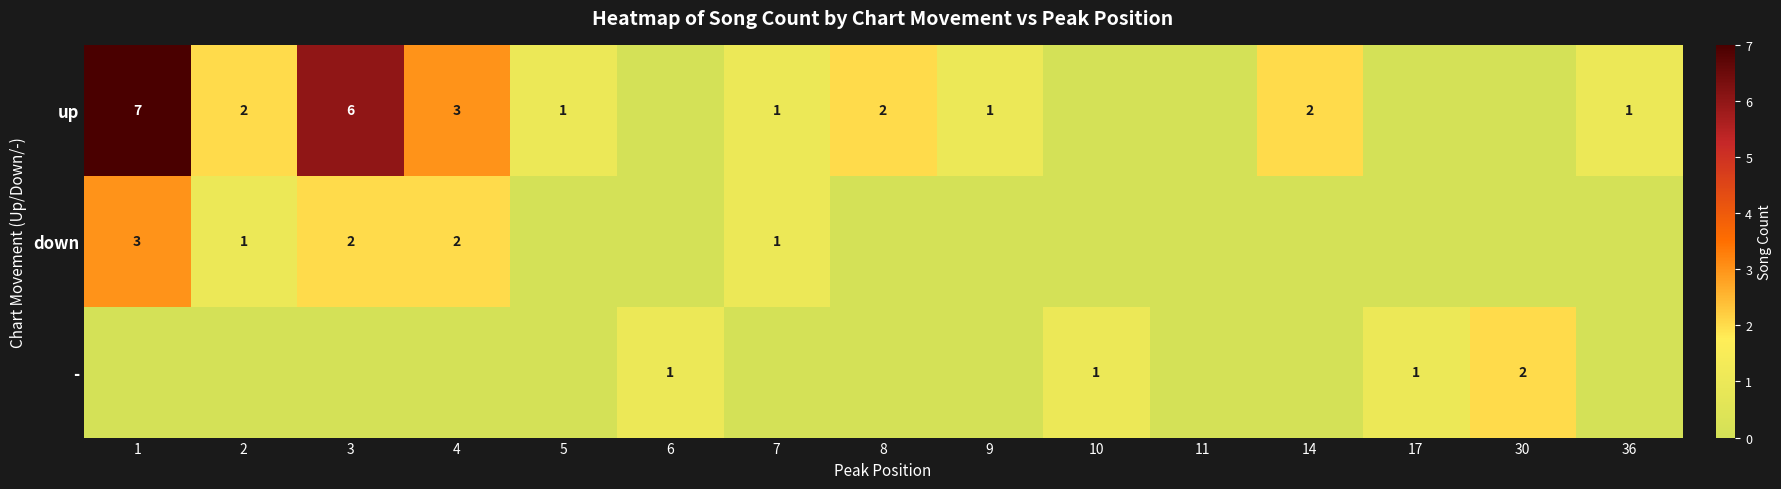

True or false: up has a value of 0 at 5.

False